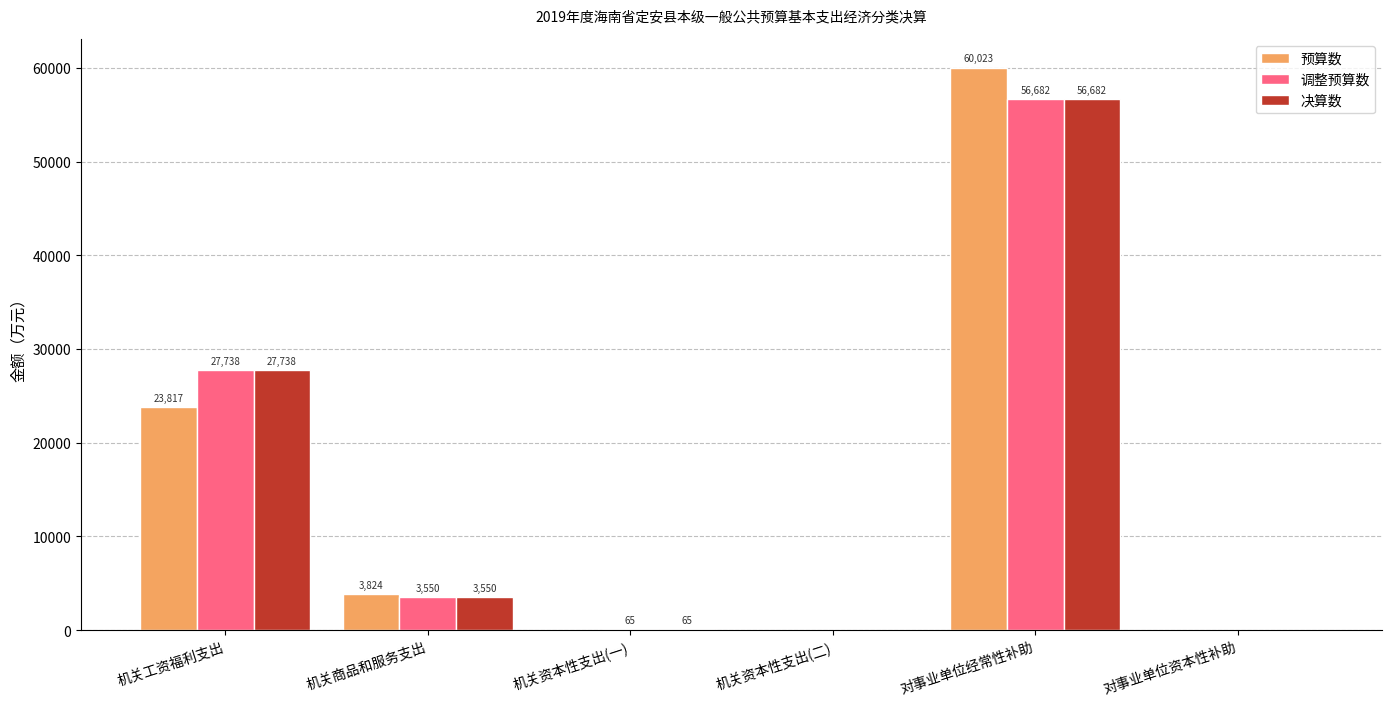

At which label is 调整预算数 closest to 28341?

机关工资福利支出